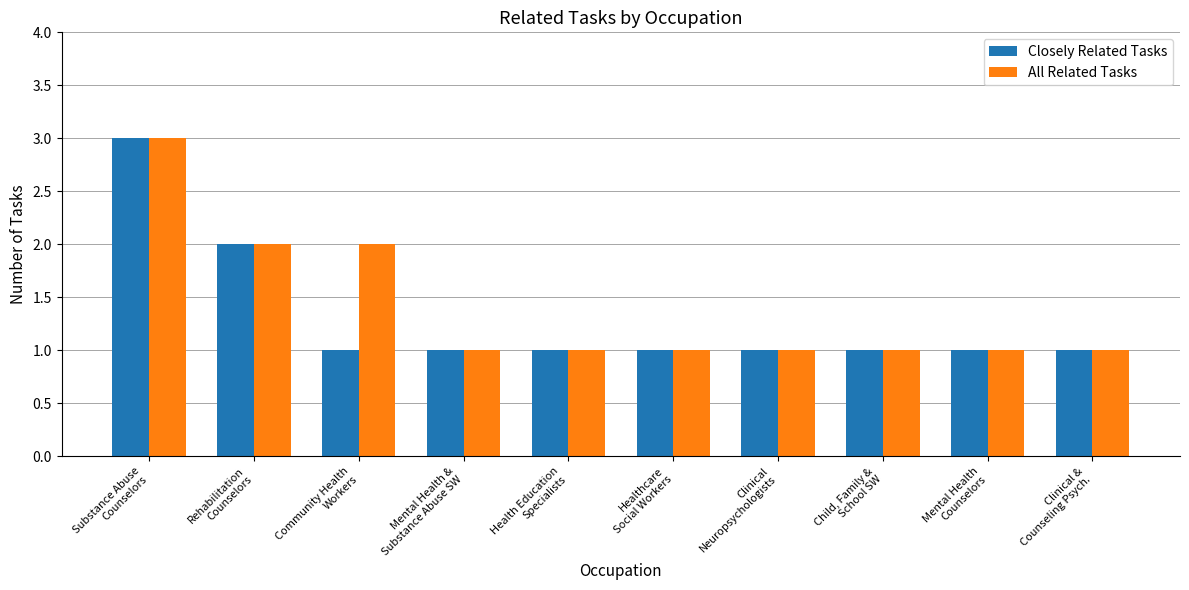

How many All Related Tasks values are between 1 and 2?

9